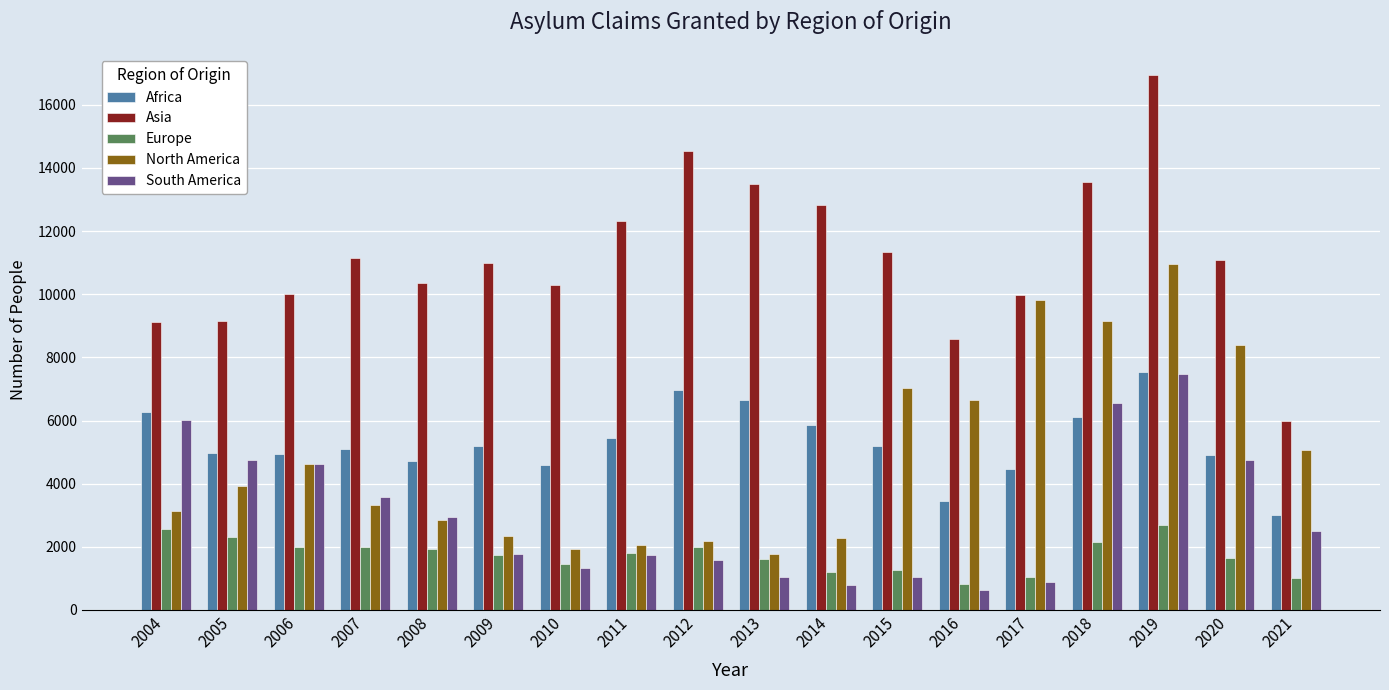

Is the value of South America at 2007 greater than the value of North America at 2008?

Yes